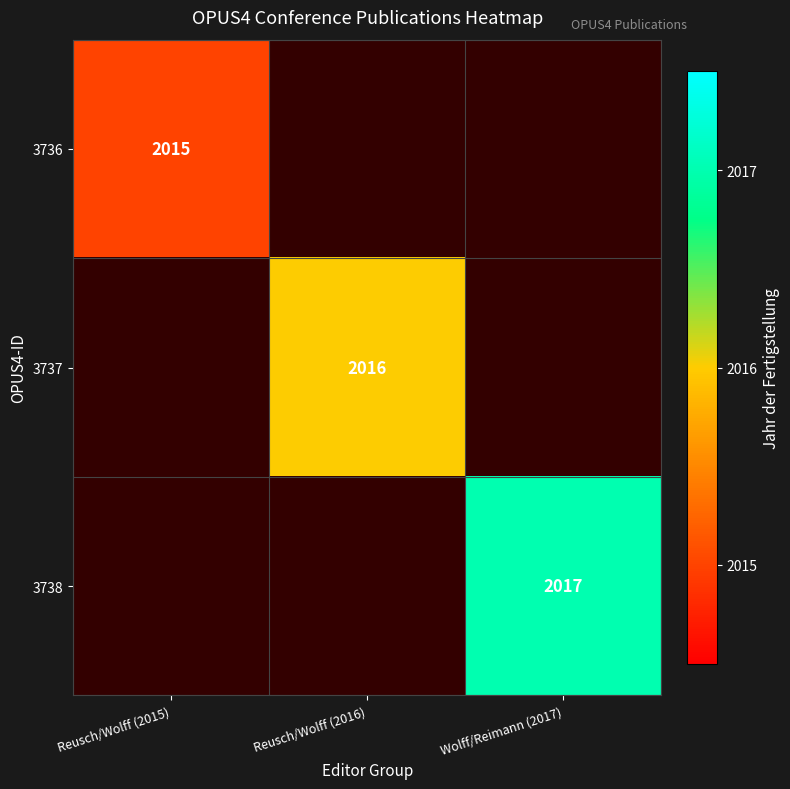

True or false: 3736 has a value of 3068 at Reusch/Wolff (2015).

False